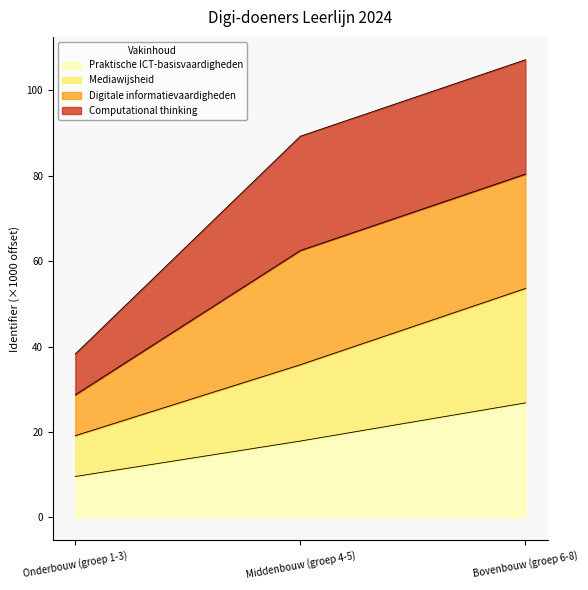

True or false: Praktische ICT-basisvaardigheden has a value of 30.5 at Middenbouw (groep 4-5).

False